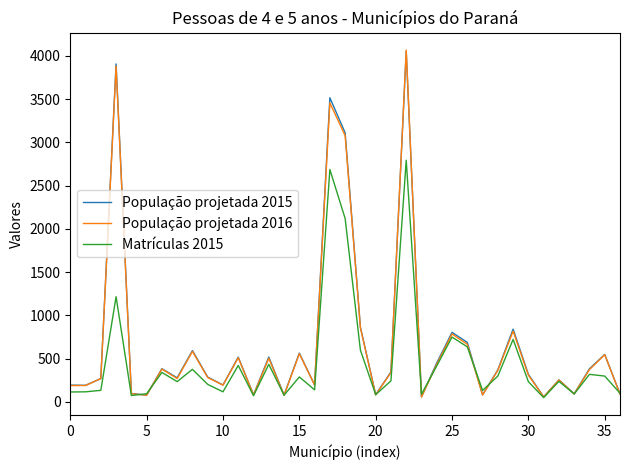

Does the chart have visible grid lines?

No